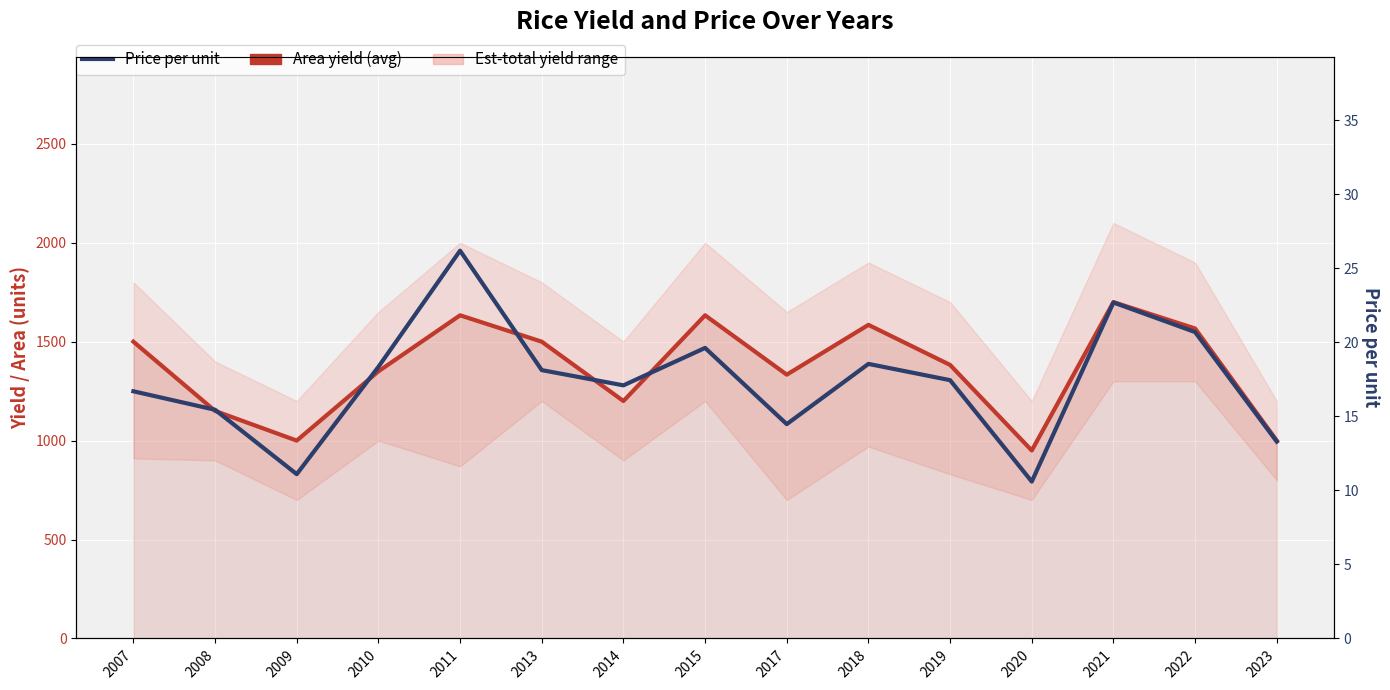

What is the difference between the second highest and minimum values in the Area yield (avg) series?

683.3